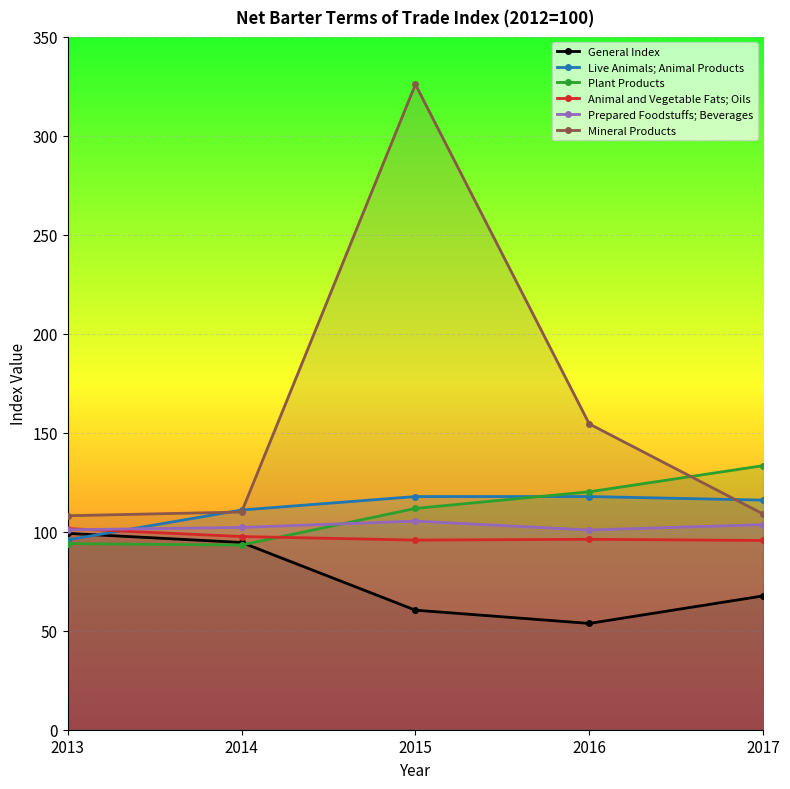

What is the sum of all Plant Products values?

552.7